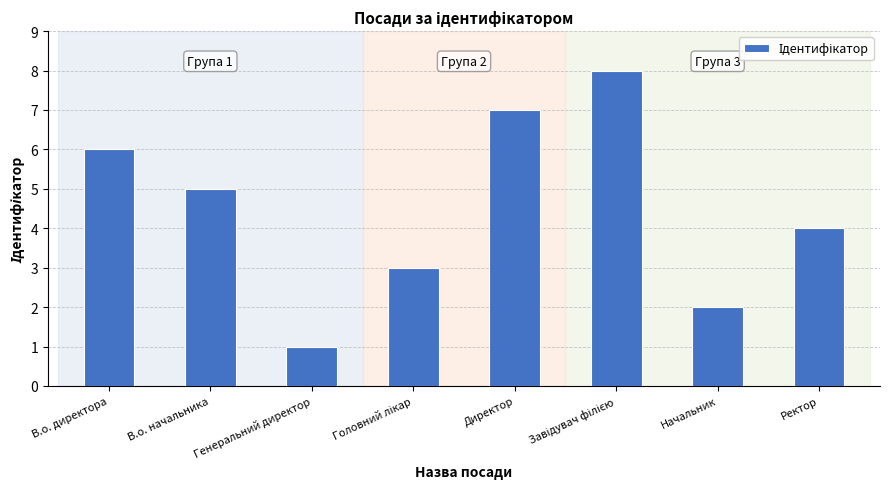

How many values are between 3 and 7?

5